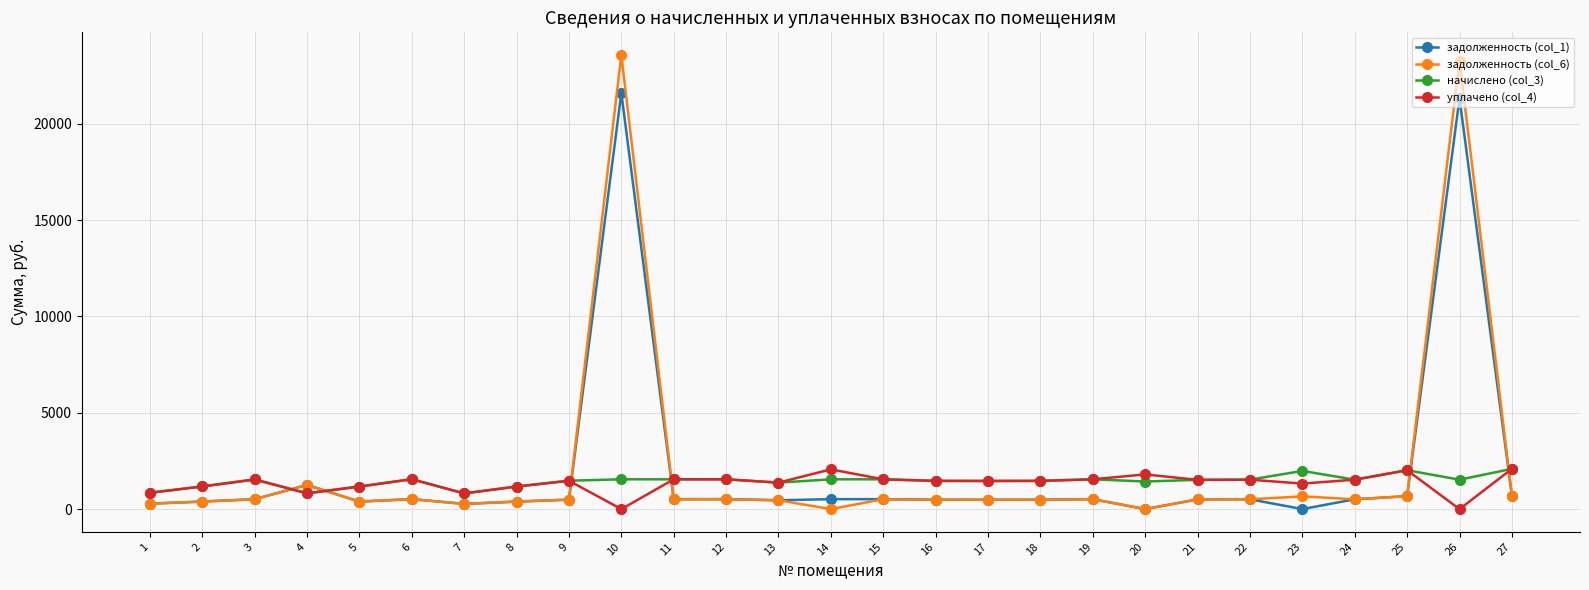

The начислено (col_3) series shows 820.8 at 4. True or false?

True